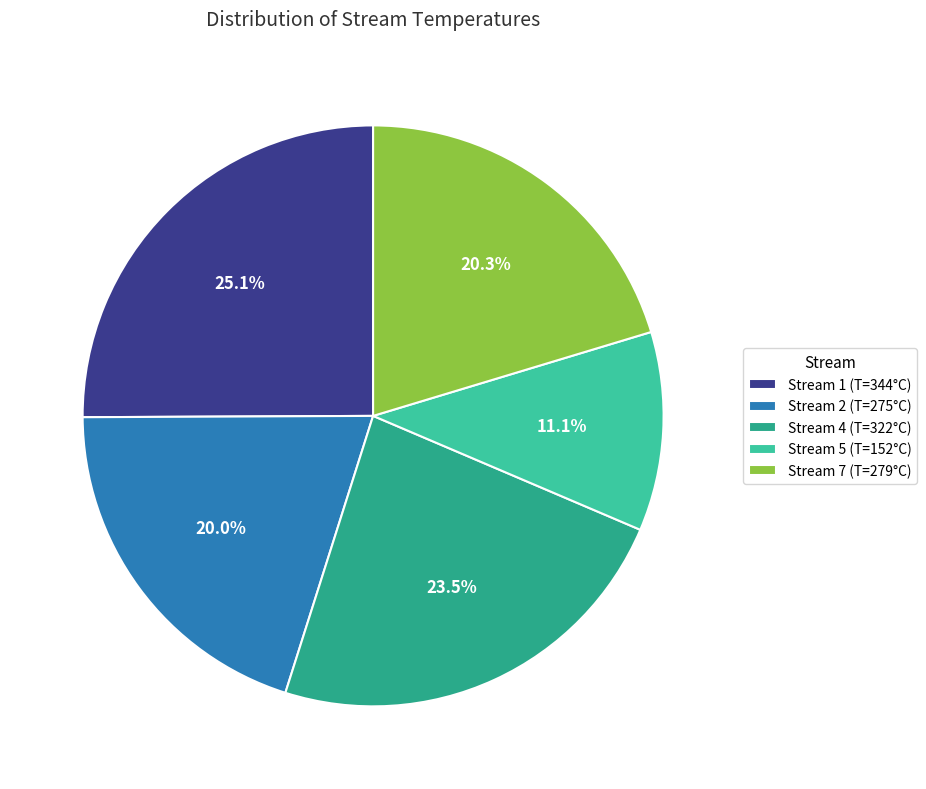

What is the ratio of the value at Stream 7 (T=279°C) to the value at Stream 2 (T=275°C)?

1.0